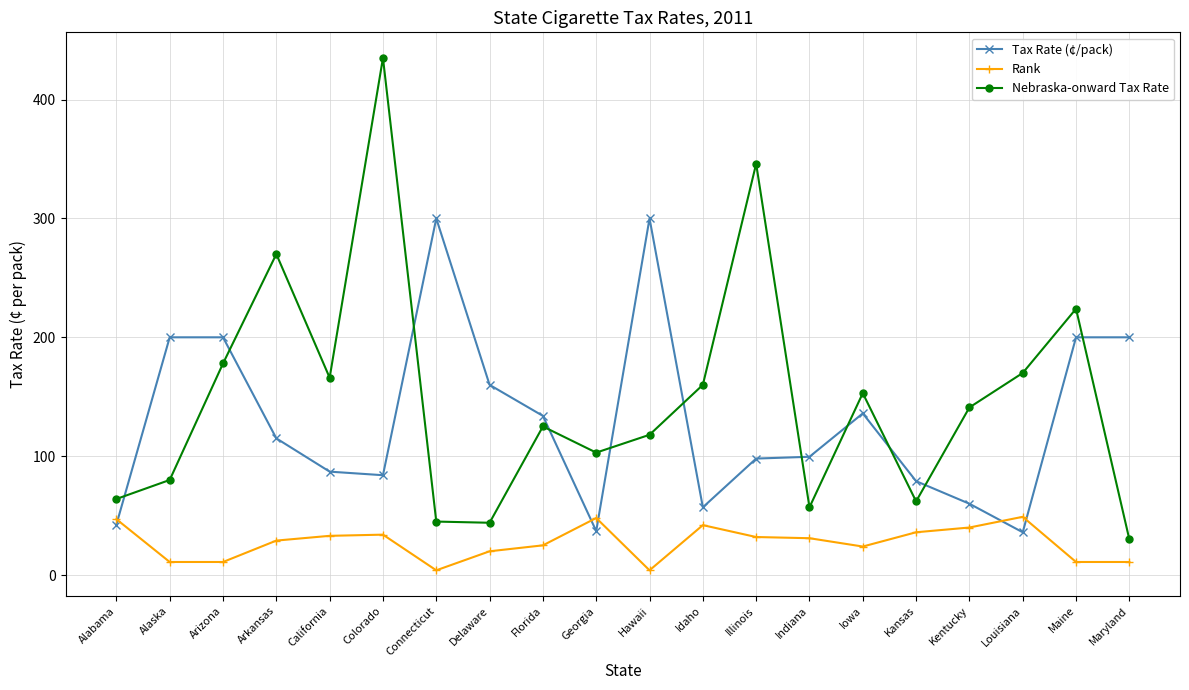

What is the greatest value displayed?

435.0